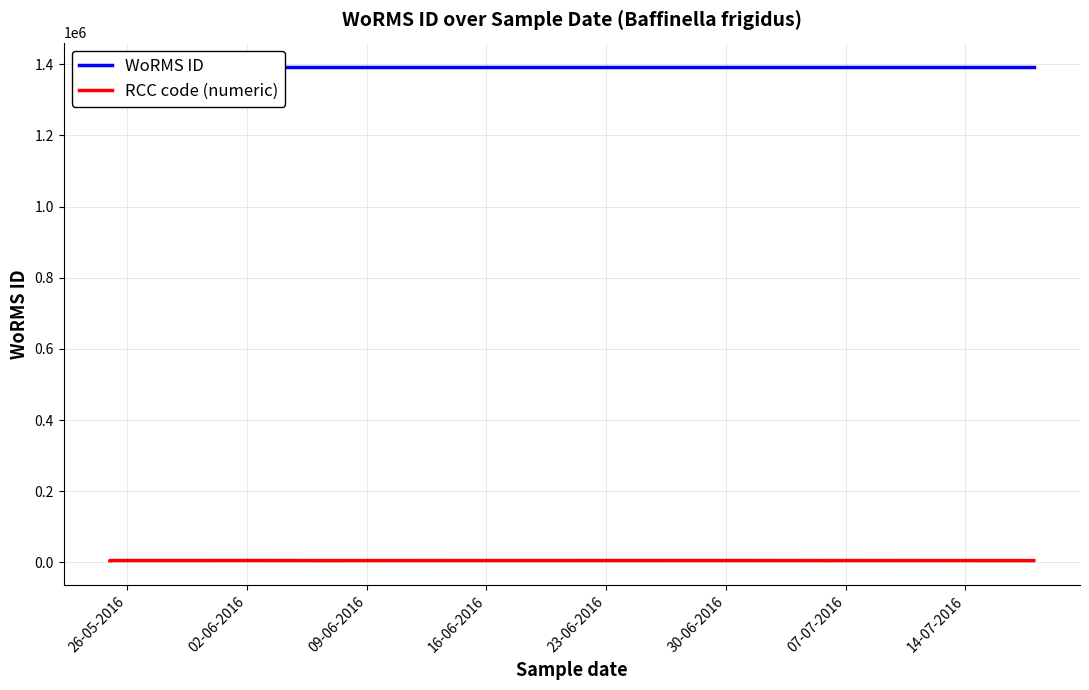

The value of WoRMS ID at 07-07-2016 is 1391362. True or false?

True